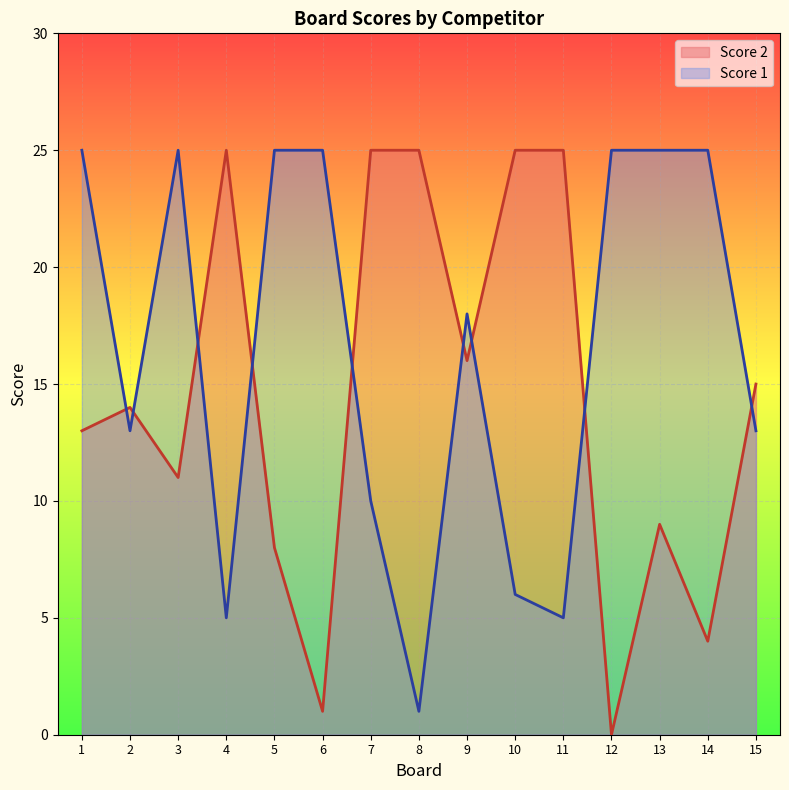

True or false: Score 2 has a value of 16 at 9.

True